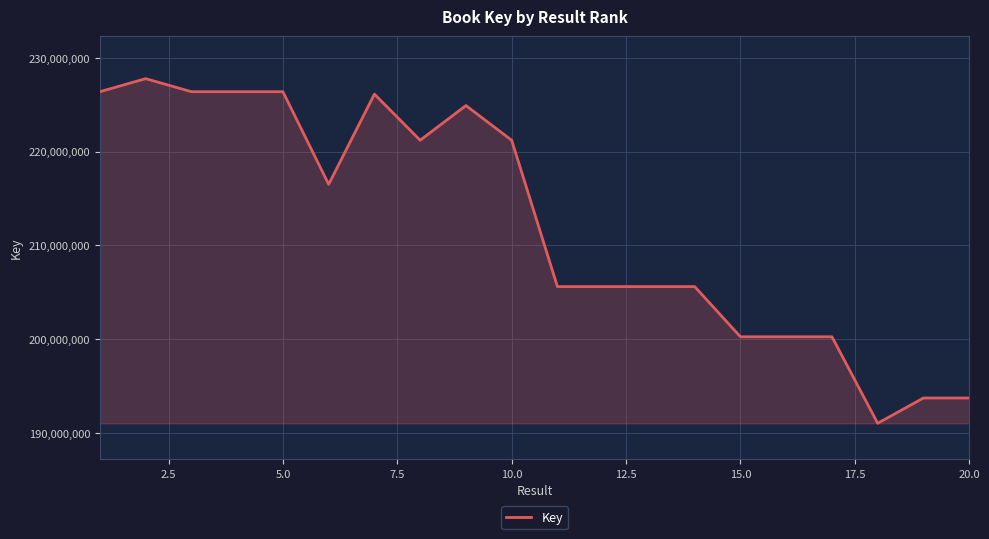

What is the maximum value shown in the chart?

227776774